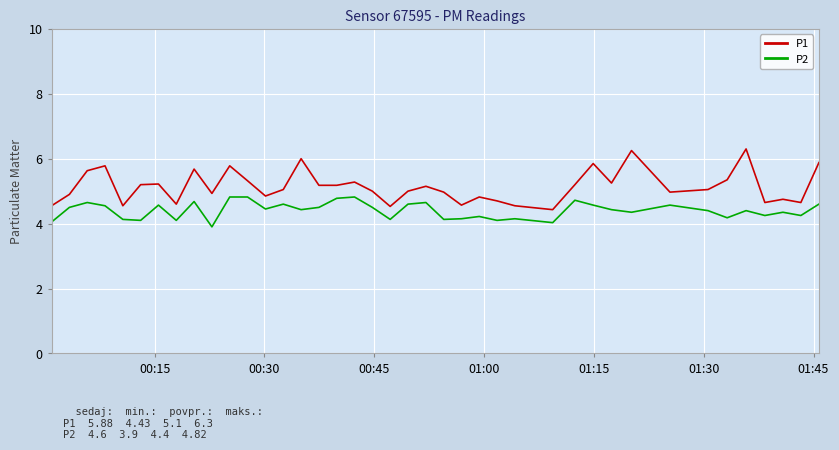

True or false: P1 and P2 cross at least once.

False